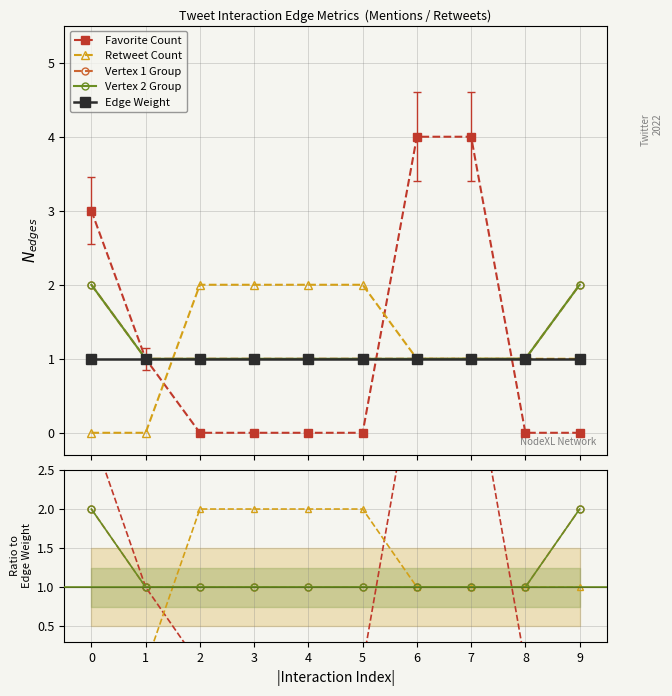

How many values in the Favorite Count series exceed 0?

4